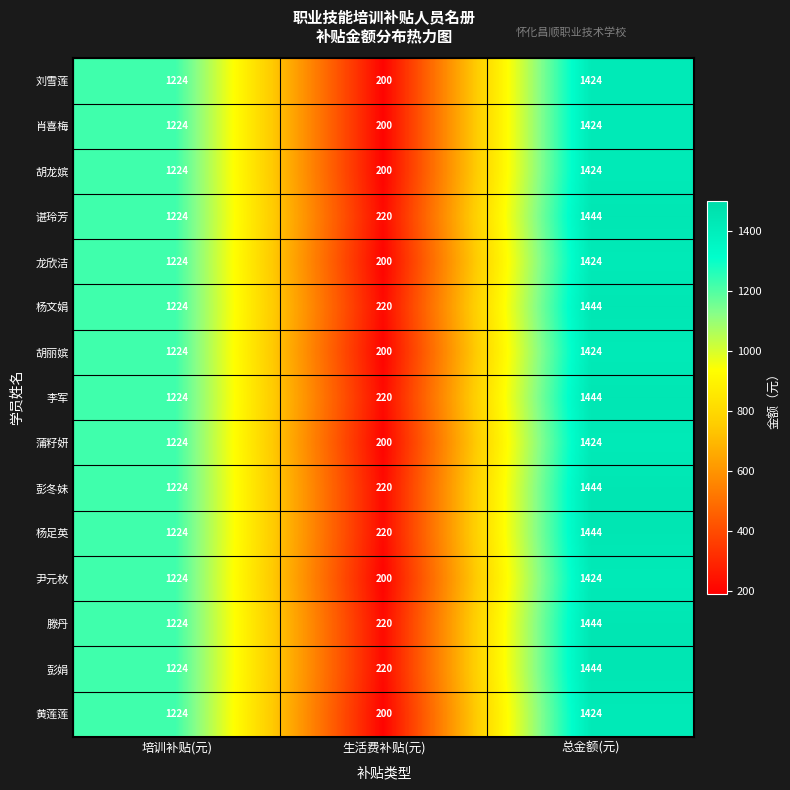

At which category is the sum across all series the highest?

总金额(元)